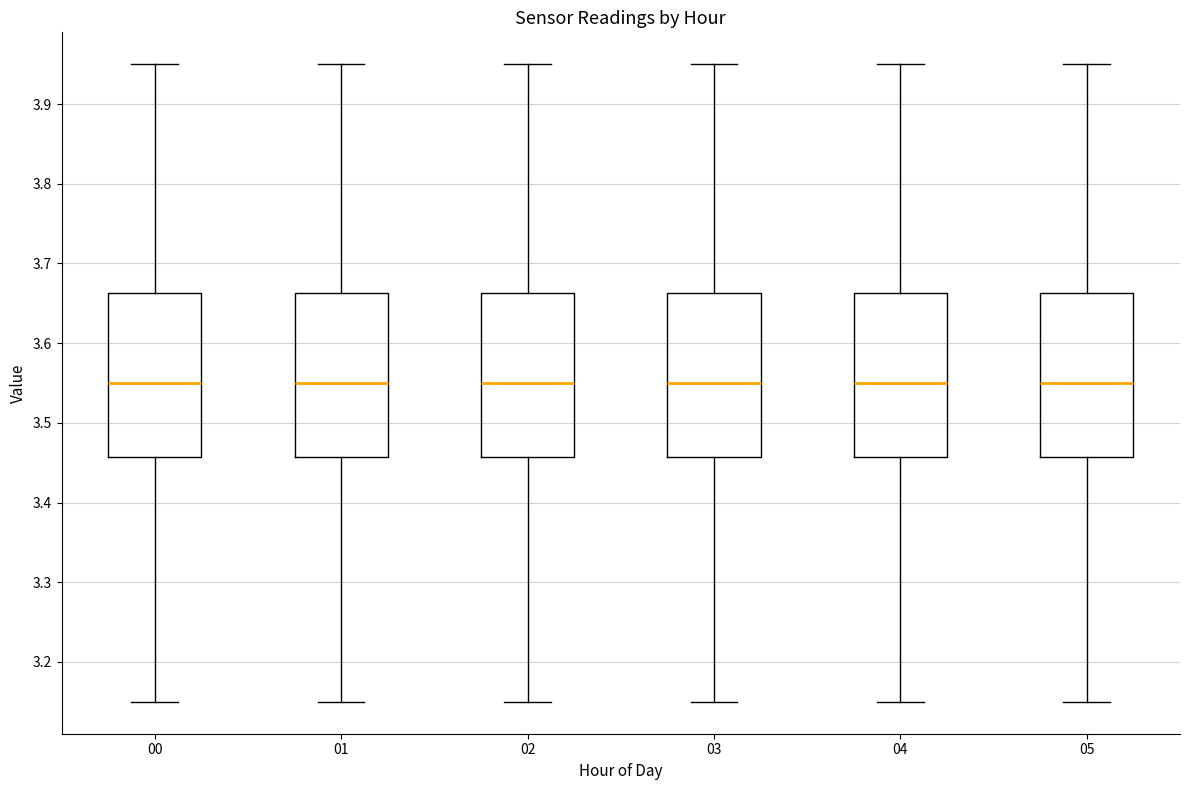

Reading left to right, read every box against the y-axis: the position of its median line, the range the box covers, and the ends of its whiskers. The values are not printed on the chart, so give them approximately, as read against the axis.

00: median 3.55, box 3.46 to 3.66, whiskers 3.15 to 3.95
01: median 3.55, box 3.46 to 3.66, whiskers 3.15 to 3.95
02: median 3.55, box 3.46 to 3.66, whiskers 3.15 to 3.95
03: median 3.55, box 3.46 to 3.66, whiskers 3.15 to 3.95
04: median 3.55, box 3.46 to 3.66, whiskers 3.15 to 3.95
05: median 3.55, box 3.46 to 3.66, whiskers 3.15 to 3.95